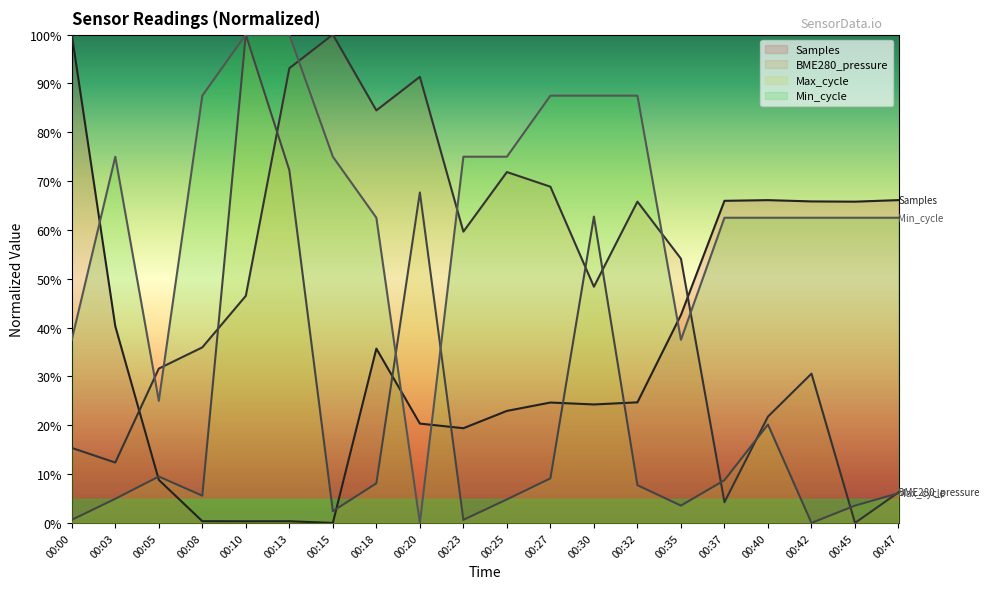

Reading left to right, transcribe all the data shown in this chart.

Samples: 100.0	40.3	8.8	0.4	0.3	0.3	0.0	35.7	20.3	19.4	22.9	24.7	24.3	24.7	42.6	66.0	66.1	65.8	65.8	66.1
BME280_pressure: 15.4	12.4	31.6	36.0	46.5	93.1	100.0	84.5	91.4	59.6	71.9	68.9	48.4	65.8	54.1	4.2	21.8	30.6	0.0	6.3
Max_cycle: 0.6	4.9	9.5	5.6	100.0	72.2	2.4	8.1	67.7	0.6	4.8	9.1	62.7	7.7	3.5	8.7	20.2	0.0	3.5	6.1
Min_cycle: 37.5	75.0	25.0	87.5	100.0	100.0	75.0	62.5	0.0	75.0	75.0	87.5	87.5	87.5	37.5	62.5	62.5	62.5	62.5	62.5